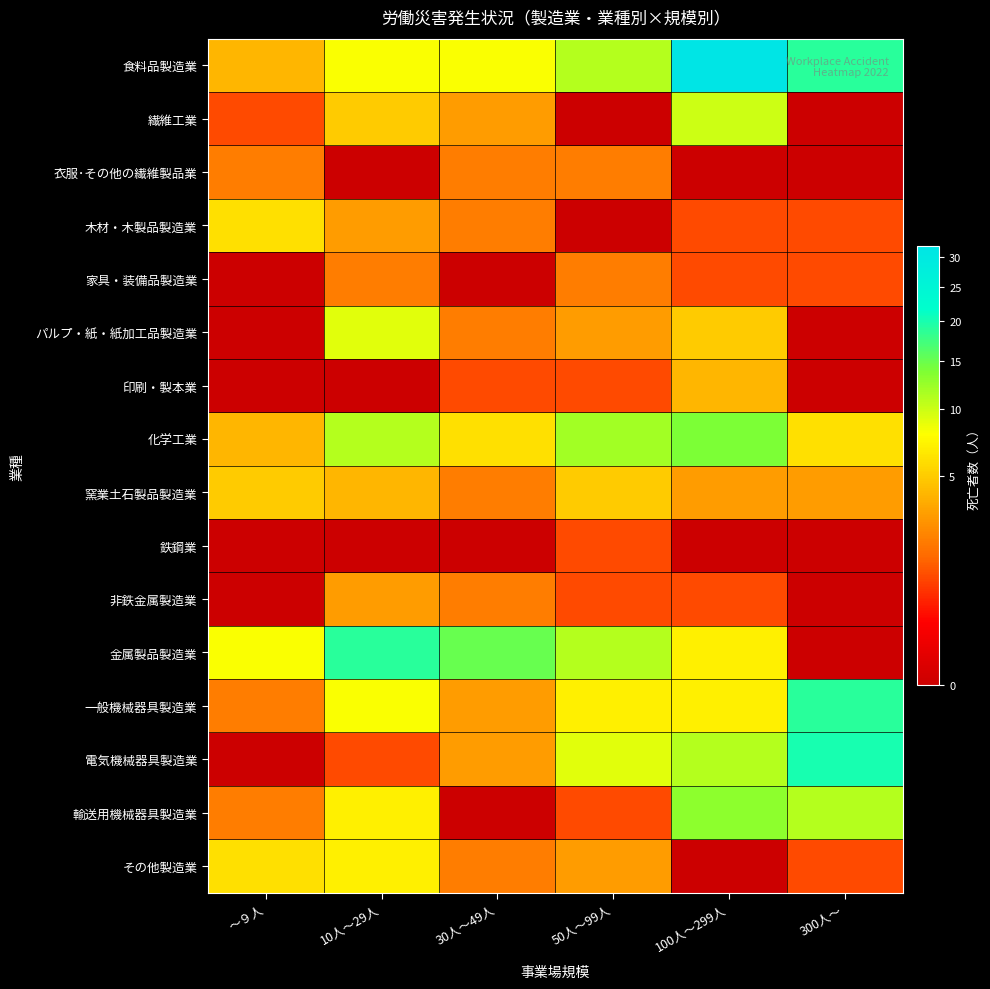

List the series in order of their peak value, highest first.

食料品製造業, 電気機械器具製造業, 金属製品製造業, 一般機械器具製造業, 化学工業, 輸送用機械器具製造業, 繊維工業, パルプ・紙・紙加工品製造業, その他製造業, 木材・木製品製造業, 窯業土石製品製造業, 印刷・製本業, 非鉄金属製造業, 衣服･その他の繊維製品業, 家具・装備品製造業, 鉄鋼業